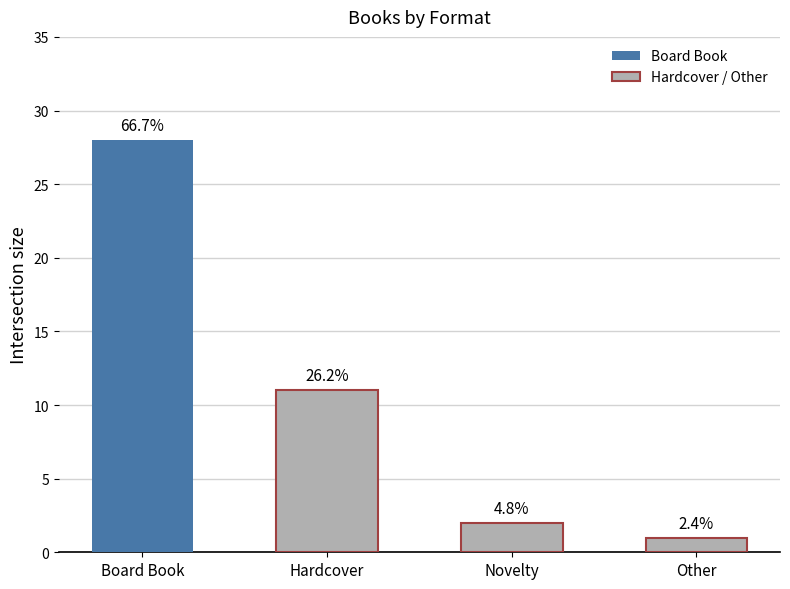

The value at Board Book is 15. True or false?

False